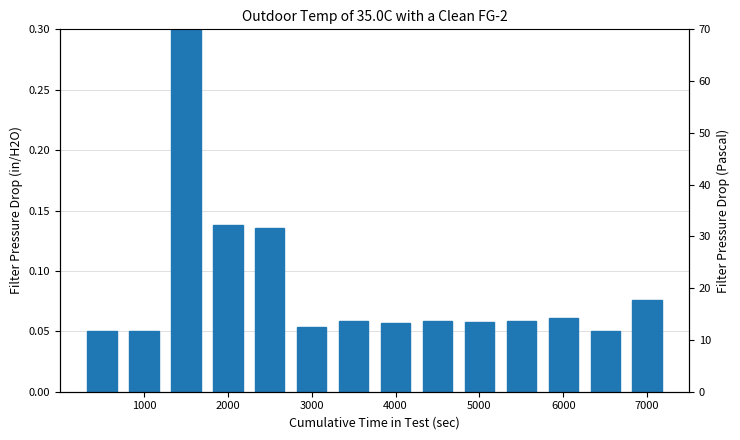

Are the bars horizontal?

No